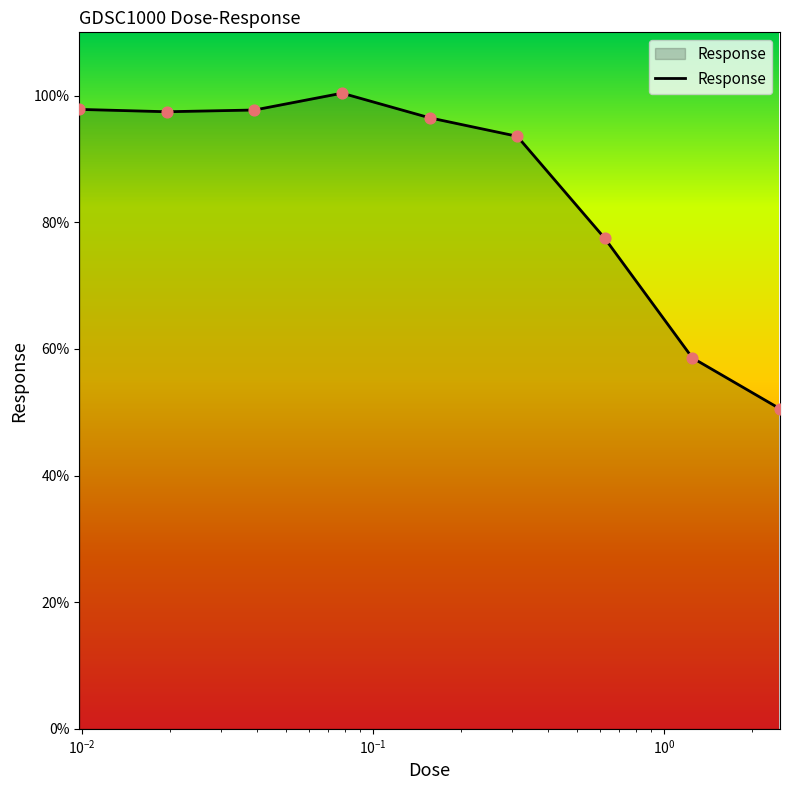

What is the maximum value shown in the chart?

100.4